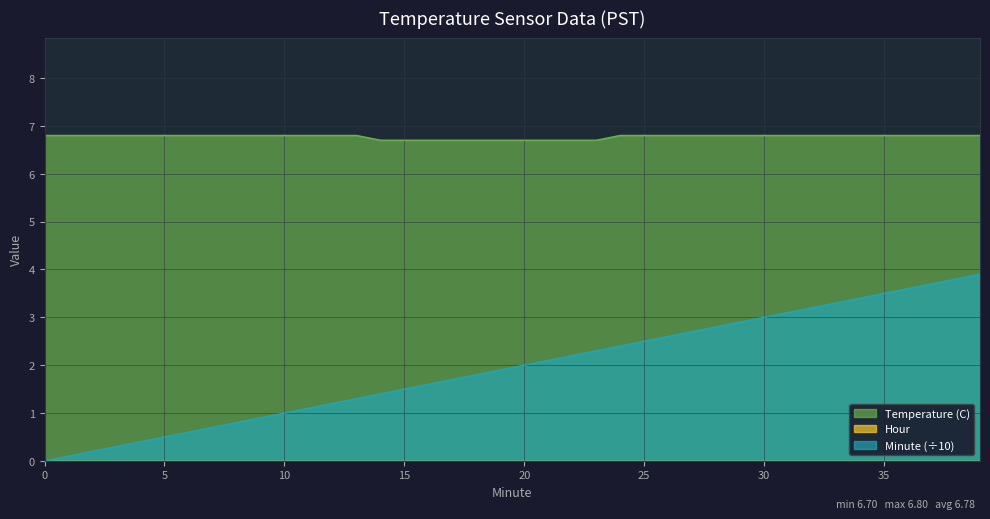

How many distinct data groups are displayed?

3